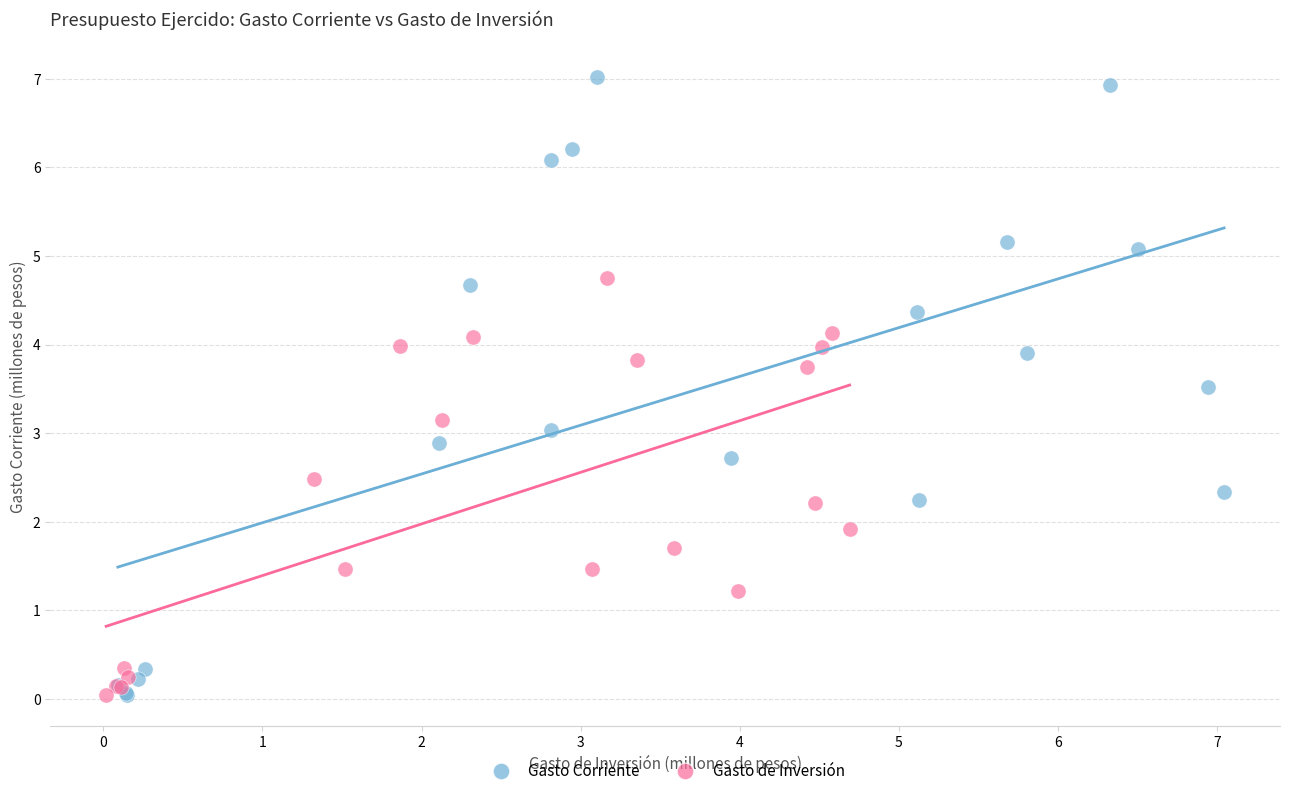

Which series reaches the maximum Y coordinate?

Gasto Corriente